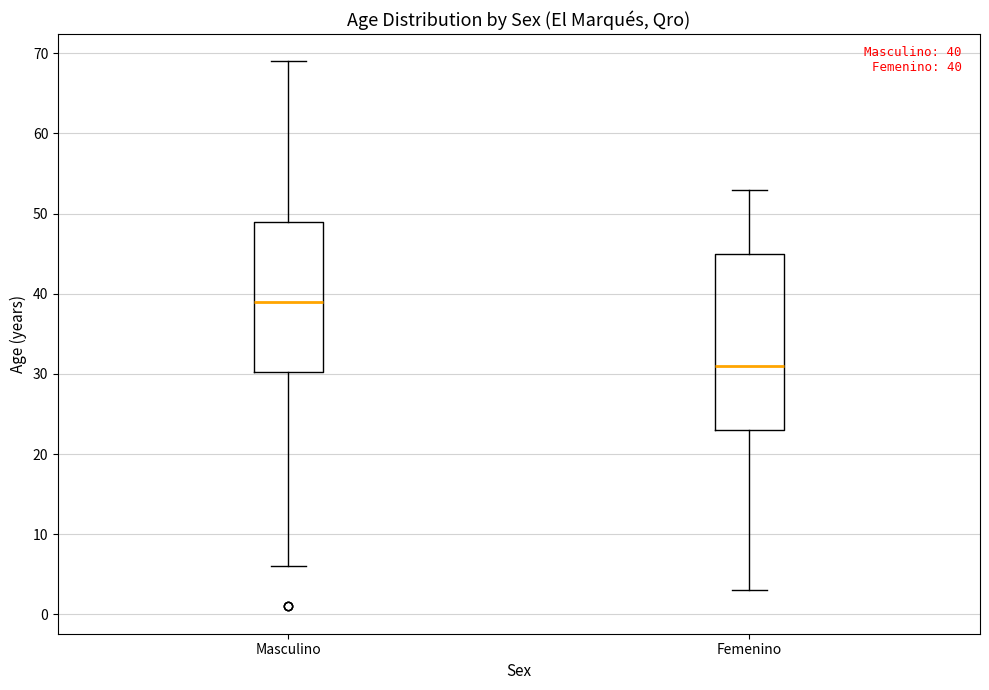

Which box is the tallest, from its lower edge to its upper edge?

Femenino